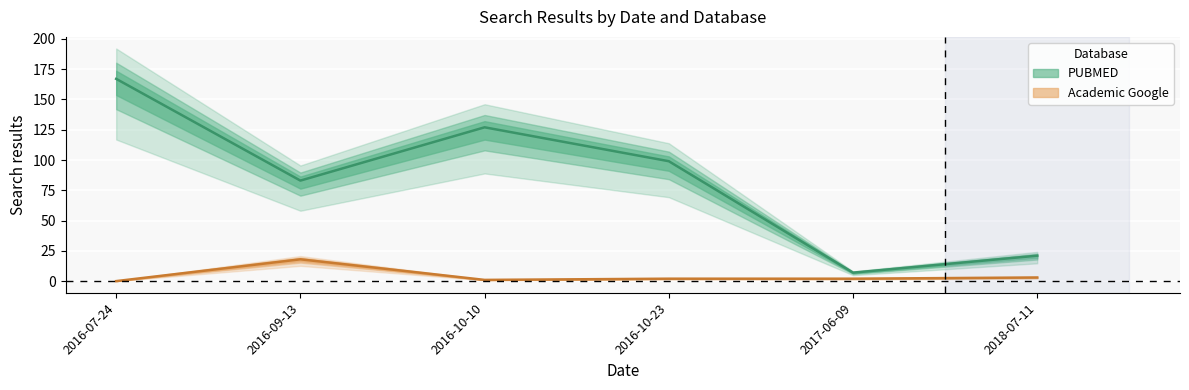

True or false: Academic Google and PUBMED intersect in this chart.

False